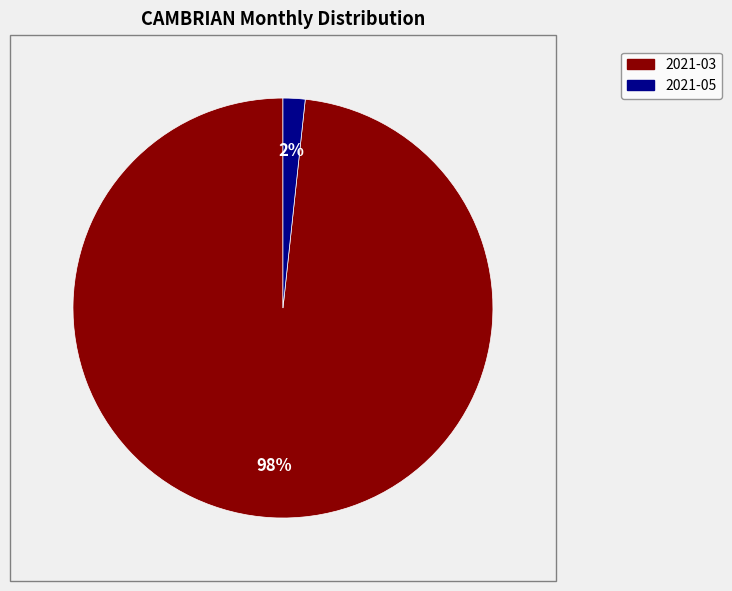

How many slices are in this pie chart?

2